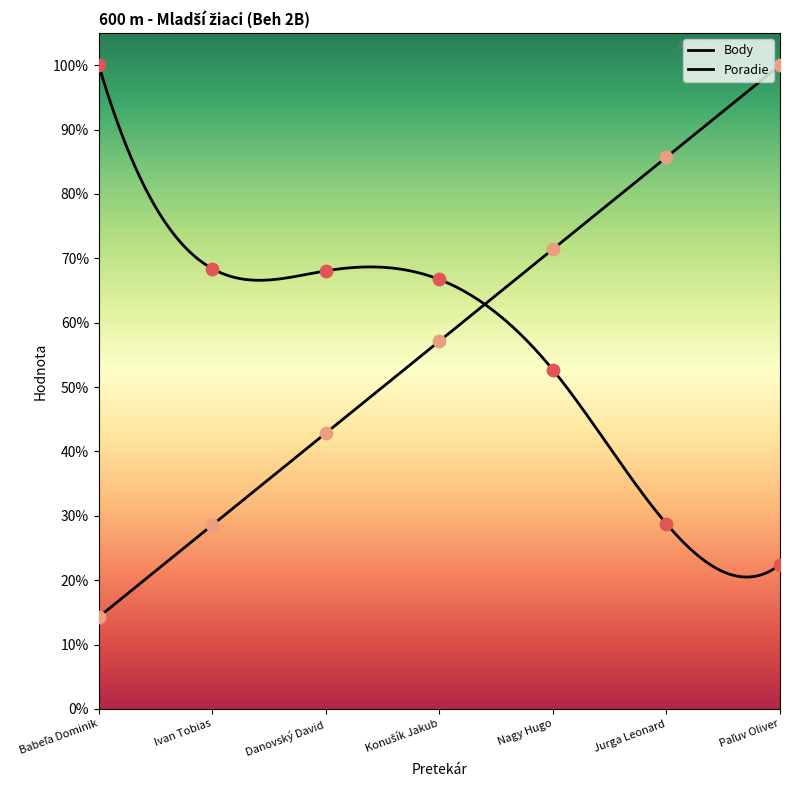

Which series reaches the minimum Y coordinate?

Poradie